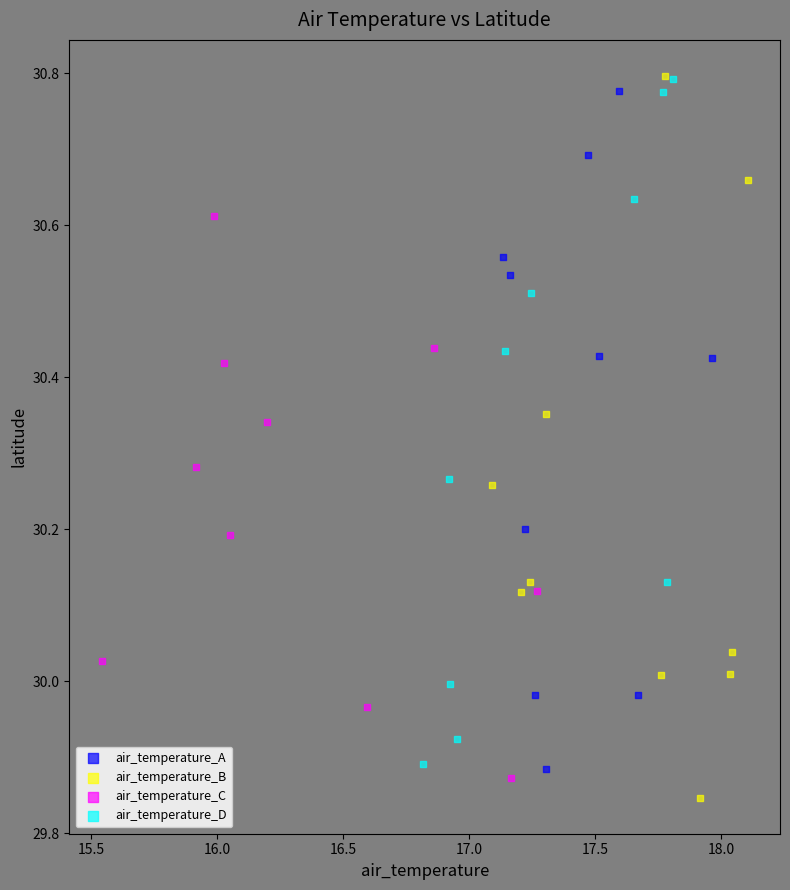

What are all the series names shown in the legend?

air_temperature_A, air_temperature_B, air_temperature_C, air_temperature_D